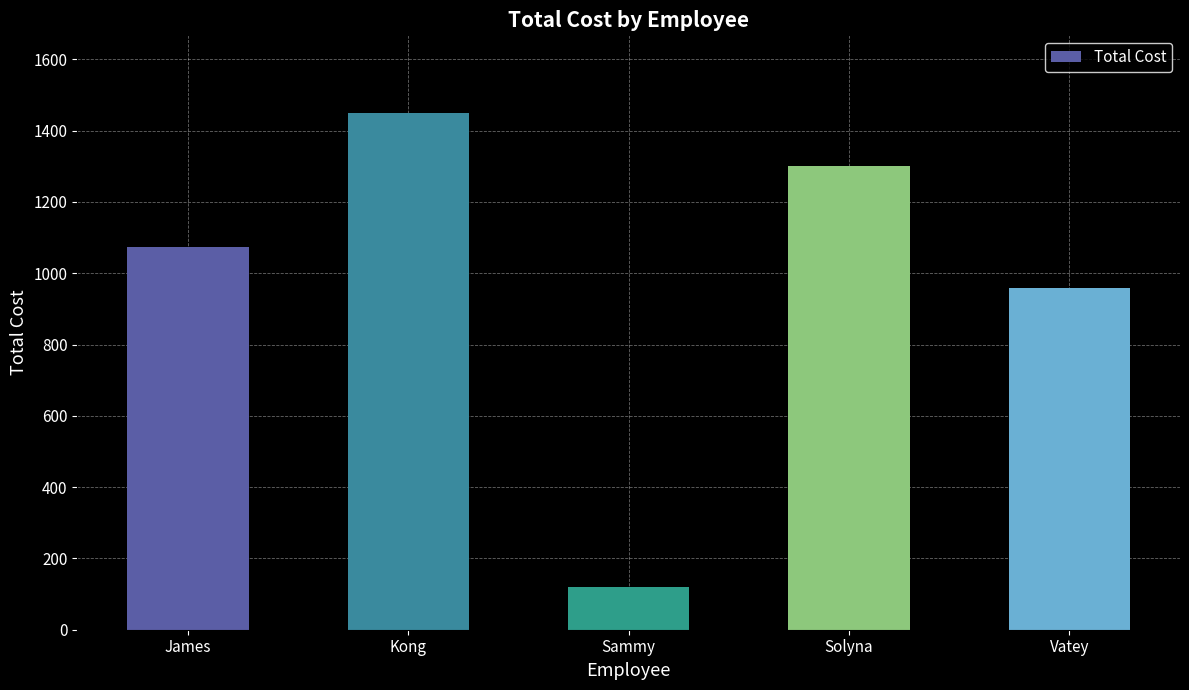

Is it true that the value at James is 1075.0?

True